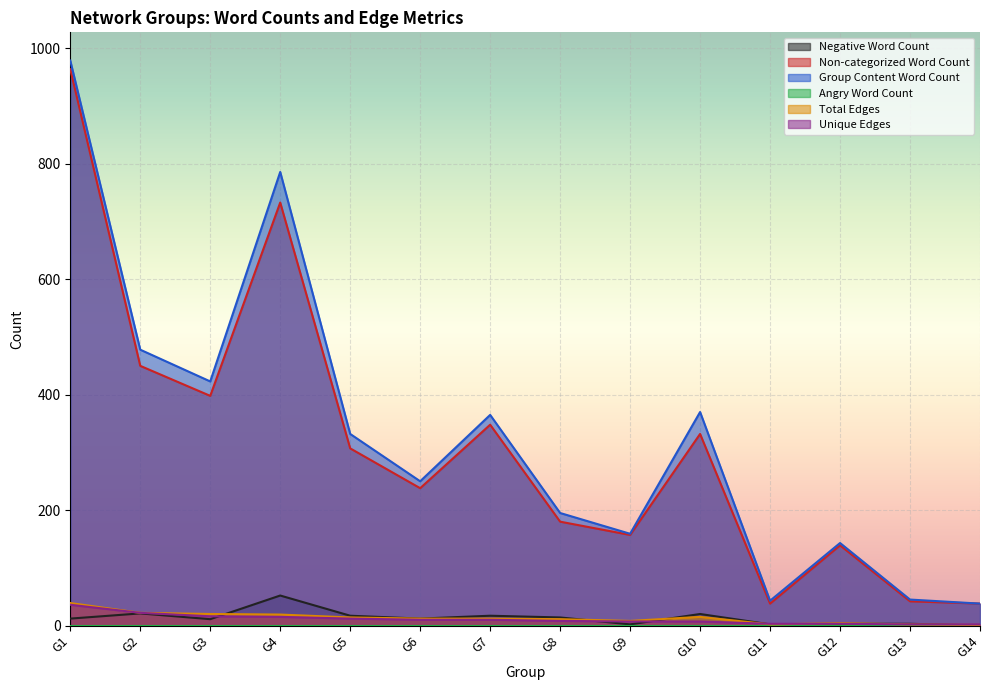

How many distinct data groups are displayed?

6